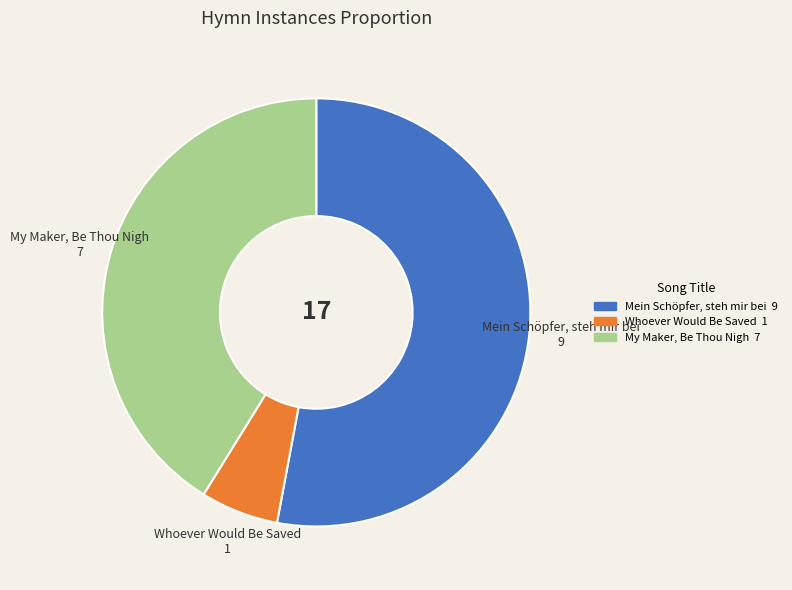

How many slices are in this pie chart?

3